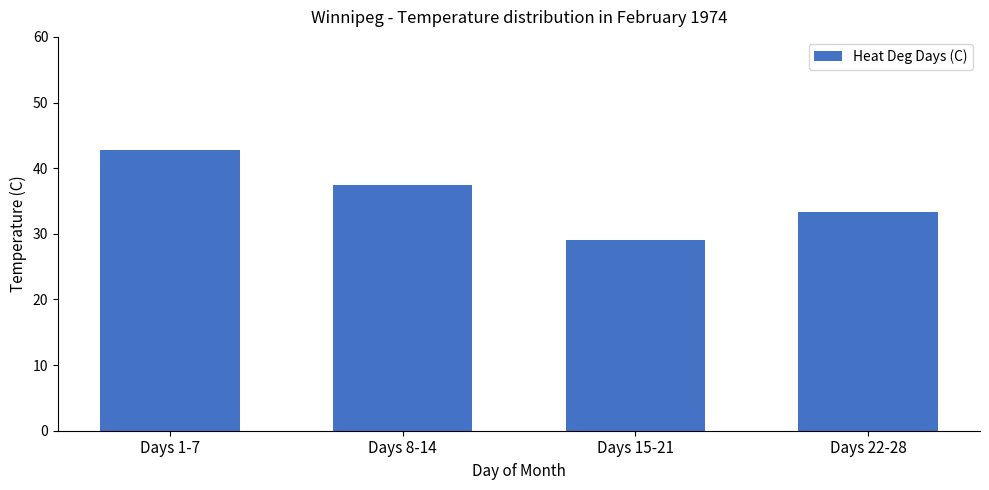

List the labels in order of value, smallest first.

Days 15-21, Days 22-28, Days 8-14, Days 1-7